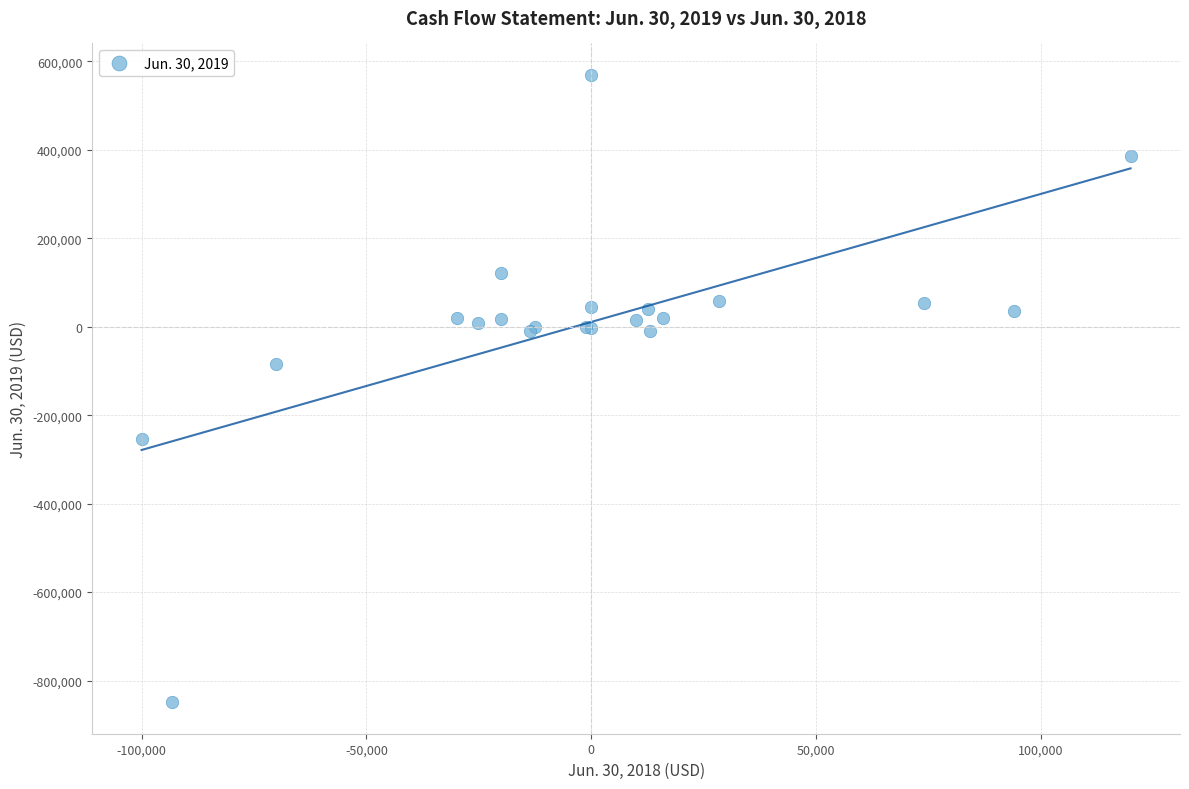

What Y value in the scatter plot is closest to -139757?

-85241